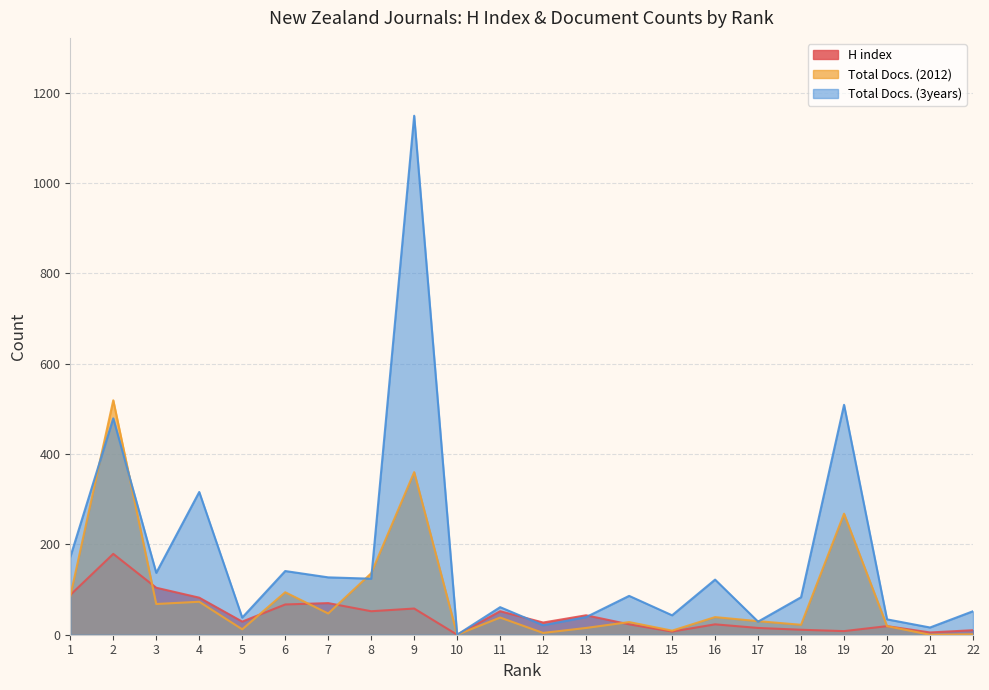

The value of H index at 11 is 74. True or false?

False